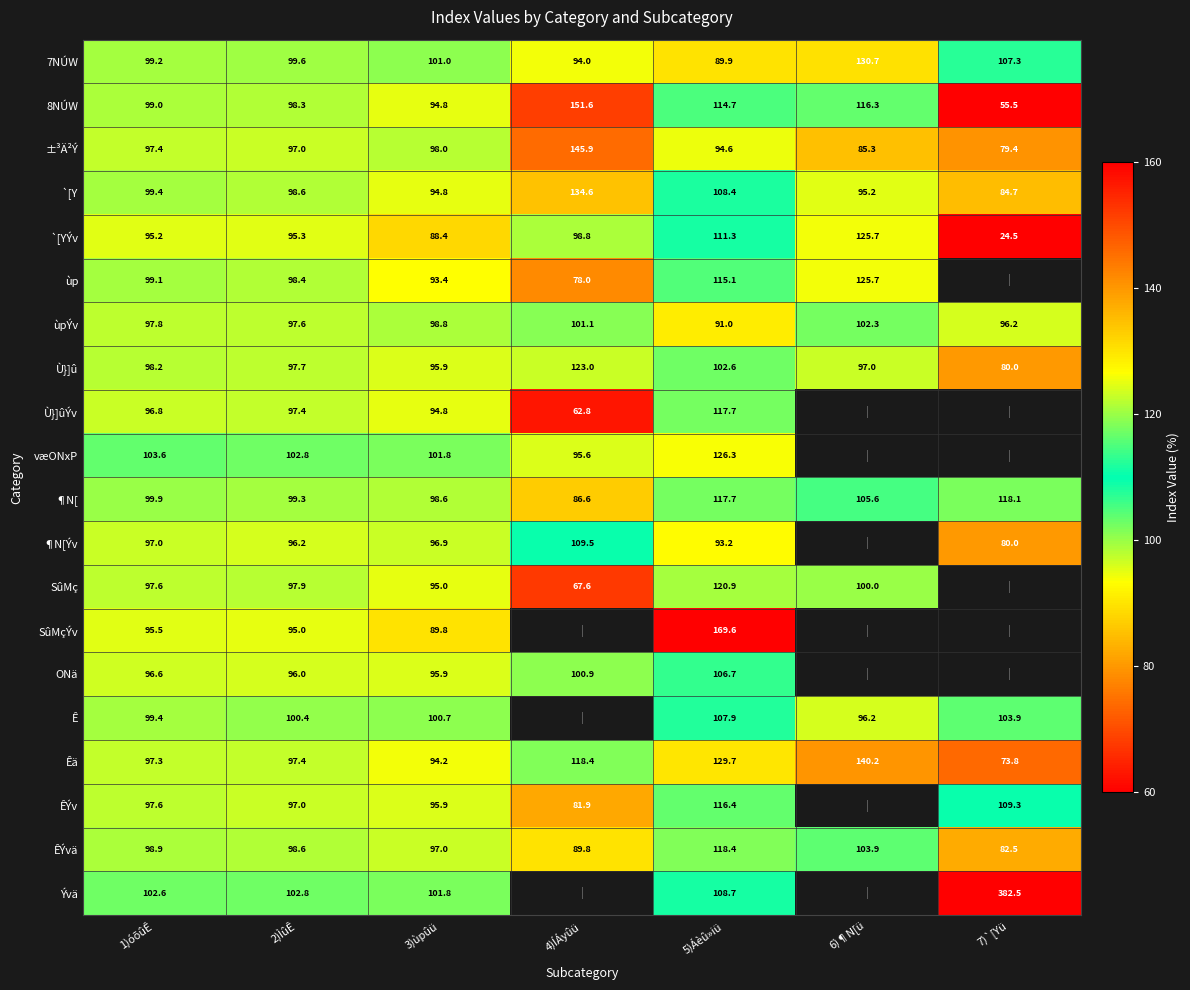

How many values in the Êä series are below 97?

2